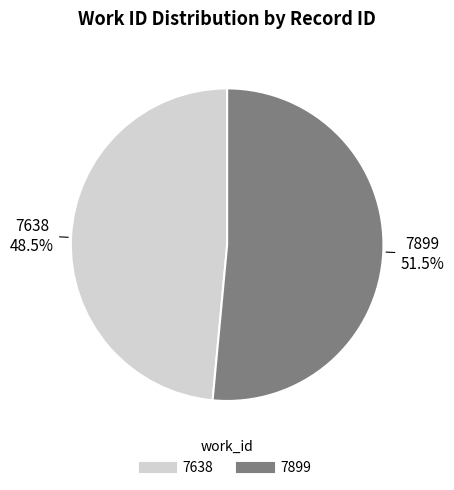

Which category accounts for the majority?

7899